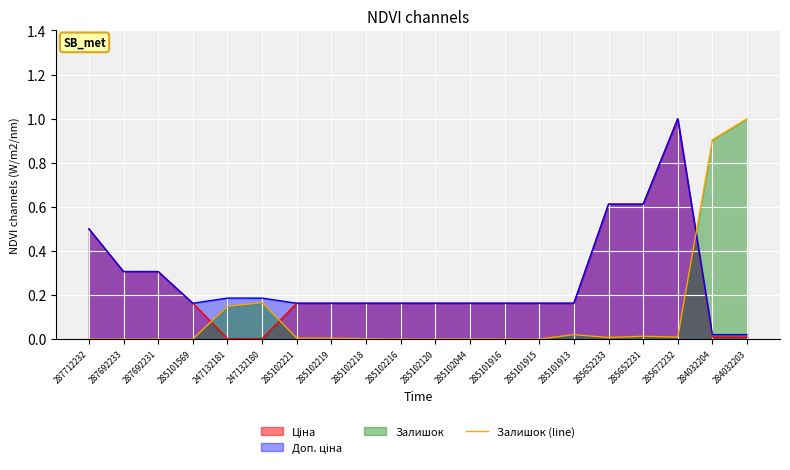

What is the label of the 19th point from the left?

284032204